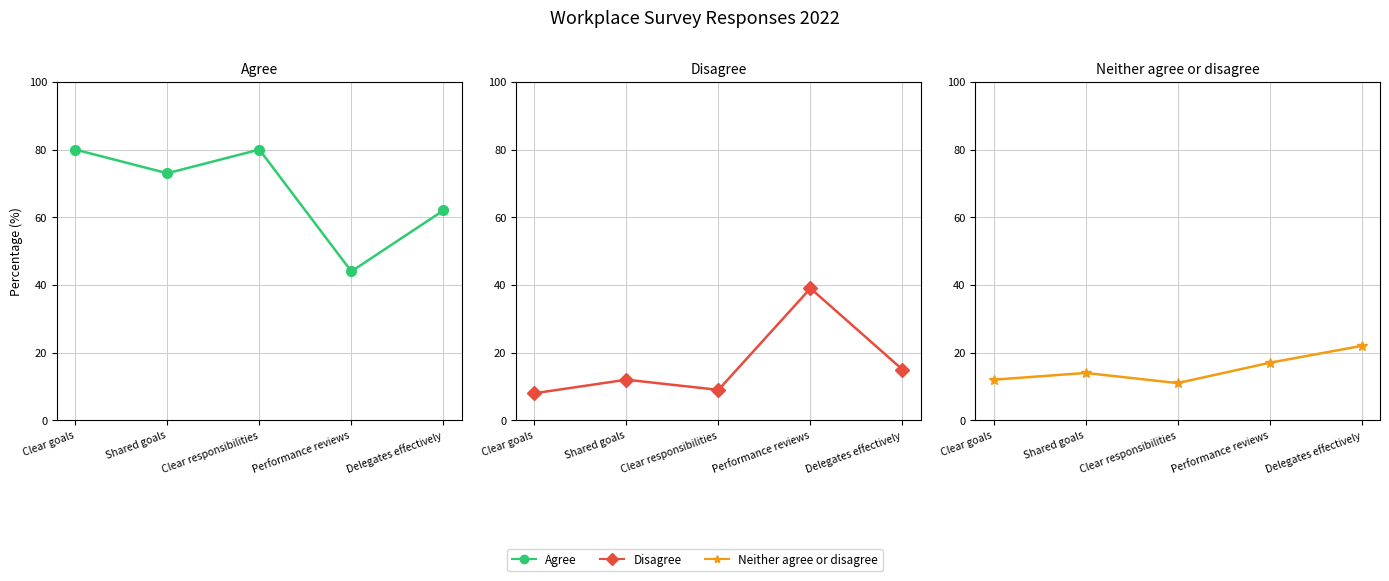

Which series ends up on top after the final intersection of Disagree and Neither agree or disagree?

Neither agree or disagree